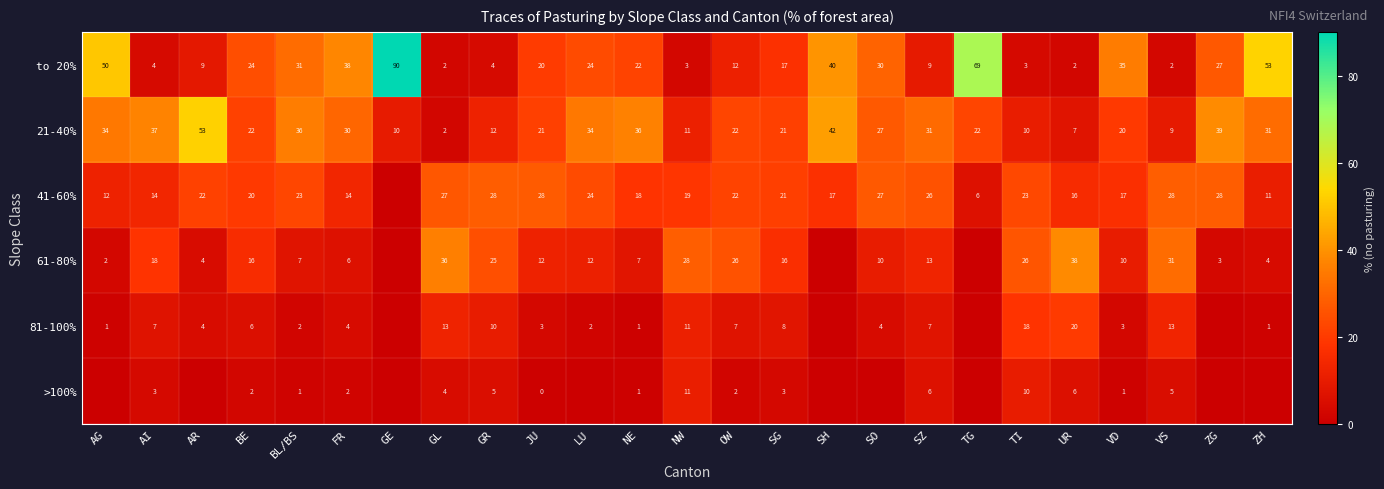

At which label is to 20% closest to 46?

AG